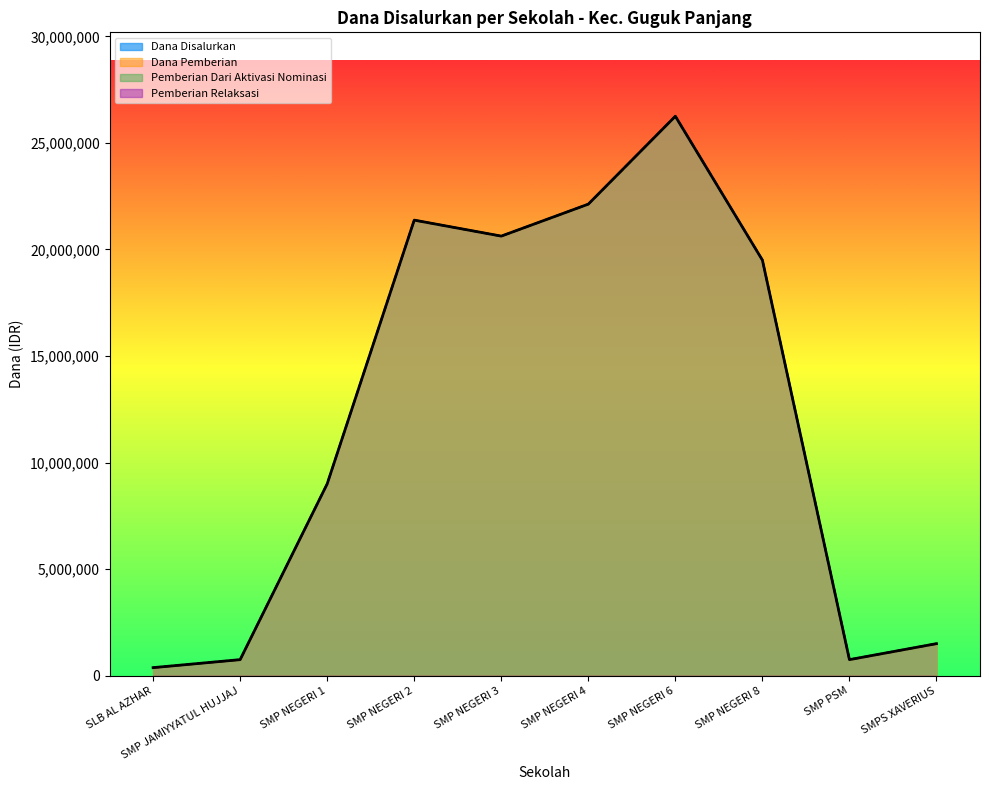

True or false: Dana Pemberian has more than 1 points higher than both neighbors.

True